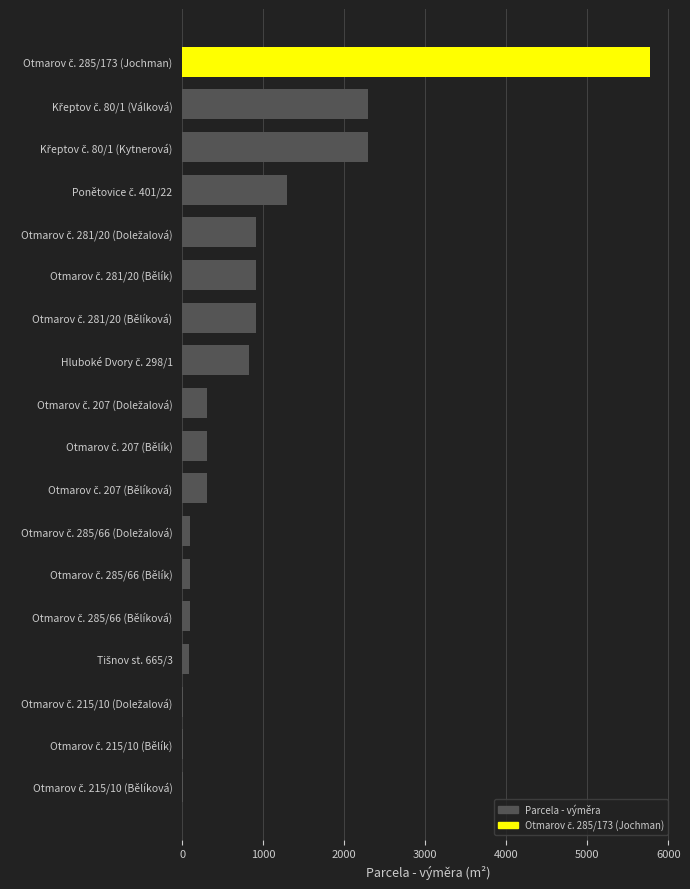

What is the sum of all values?

16514